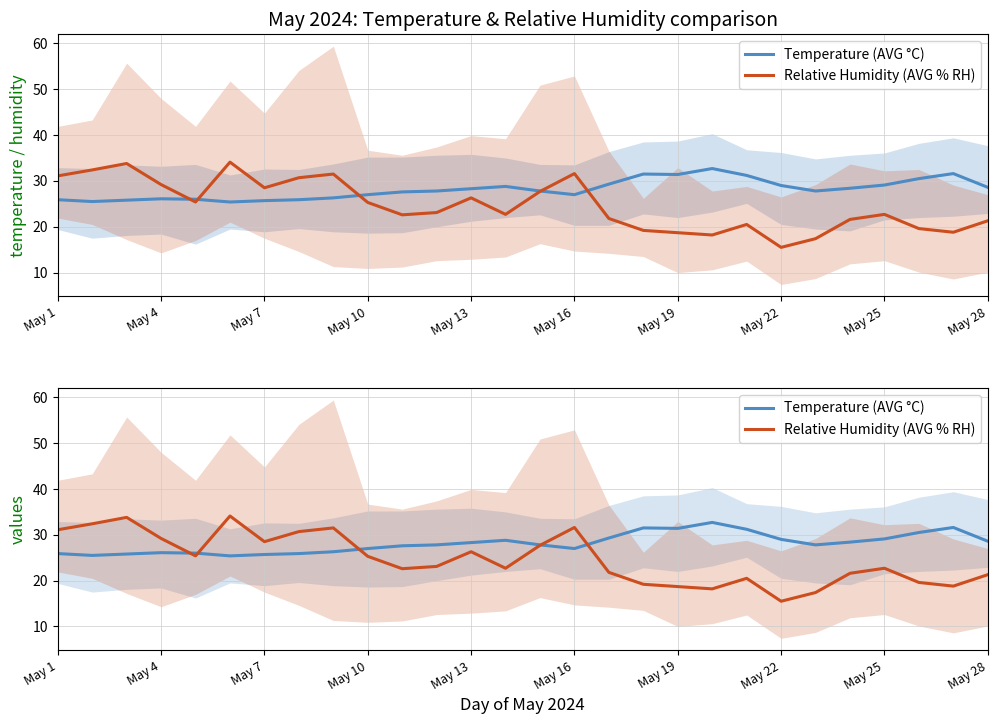

What is the total value across all series at 22?

45.2